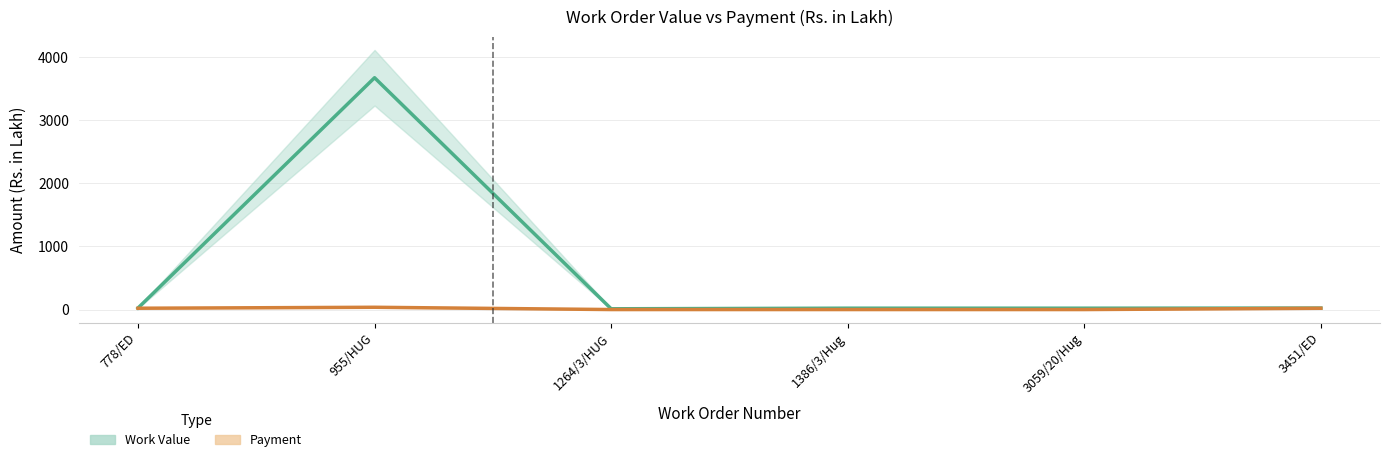

Is the value of Payment at 1386/3/Hug greater than the value of Work Value at 3451/ED?

No